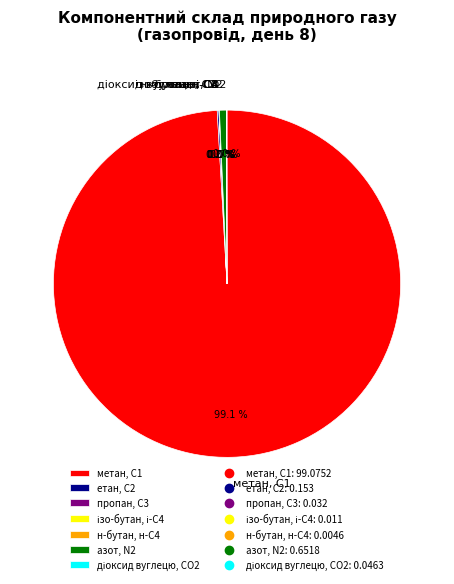

Which slice represents more than half of the pie?

метан, С1